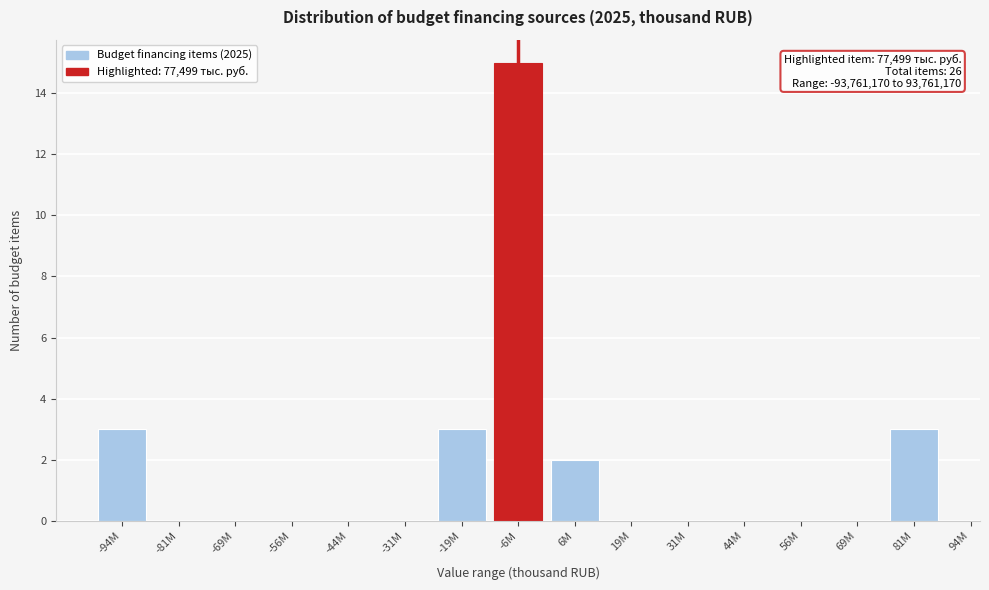

Reading right to left, list all the values displayed in this chart.

81M=3	69M=0	56M=0	44M=0	31M=0	19M=0	6M=2	-6M=15	-19M=3	-31M=0	-44M=0	-56M=0	-69M=0	-81M=0	-94M=3